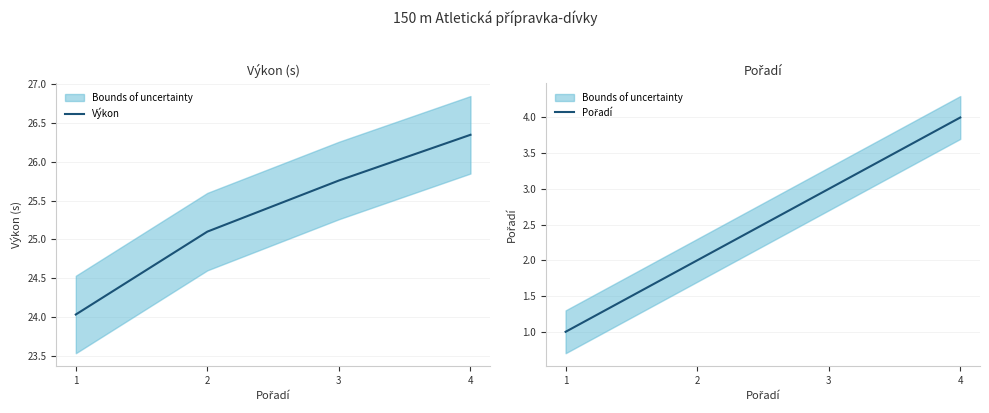

Rank the categories by Výkon value from highest to lowest.

4, 3, 2, 1